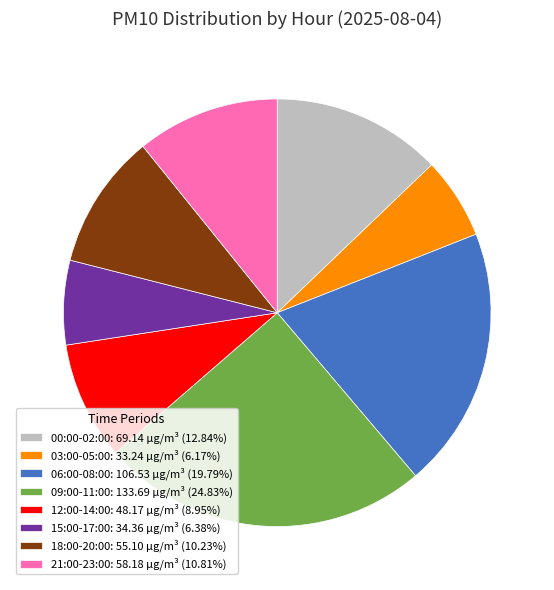

What is the ratio of the value at 06:00-08:00: 106.53 µg/m³ (19.79%) to the value at 21:00-23:00: 58.18 µg/m³ (10.81%)?

1.8